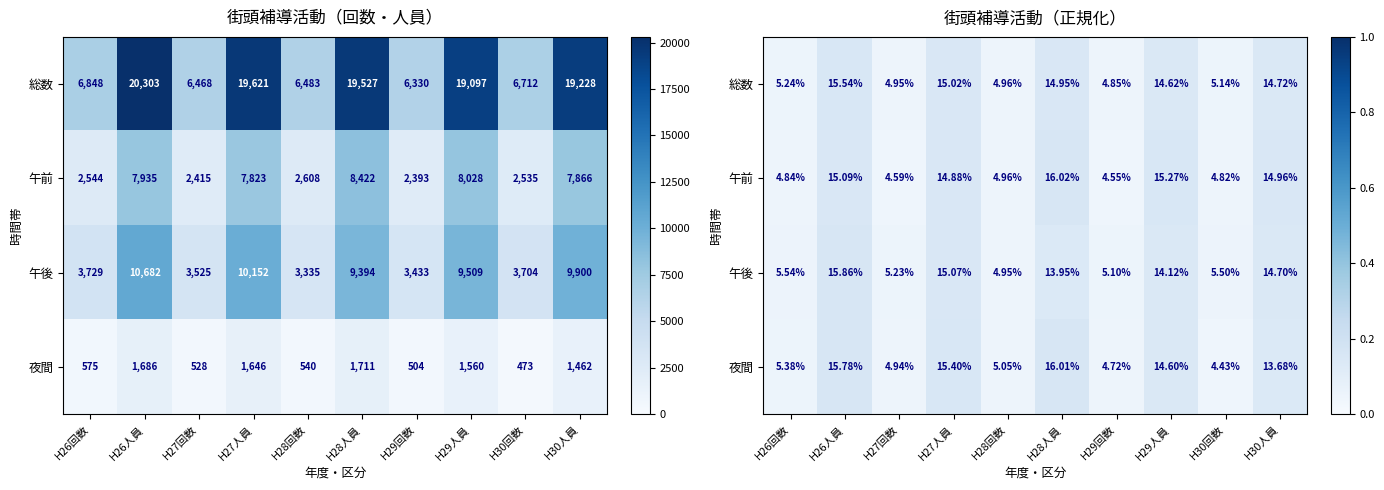

Which has a higher value, H28人員 or H30回数?

H28人員